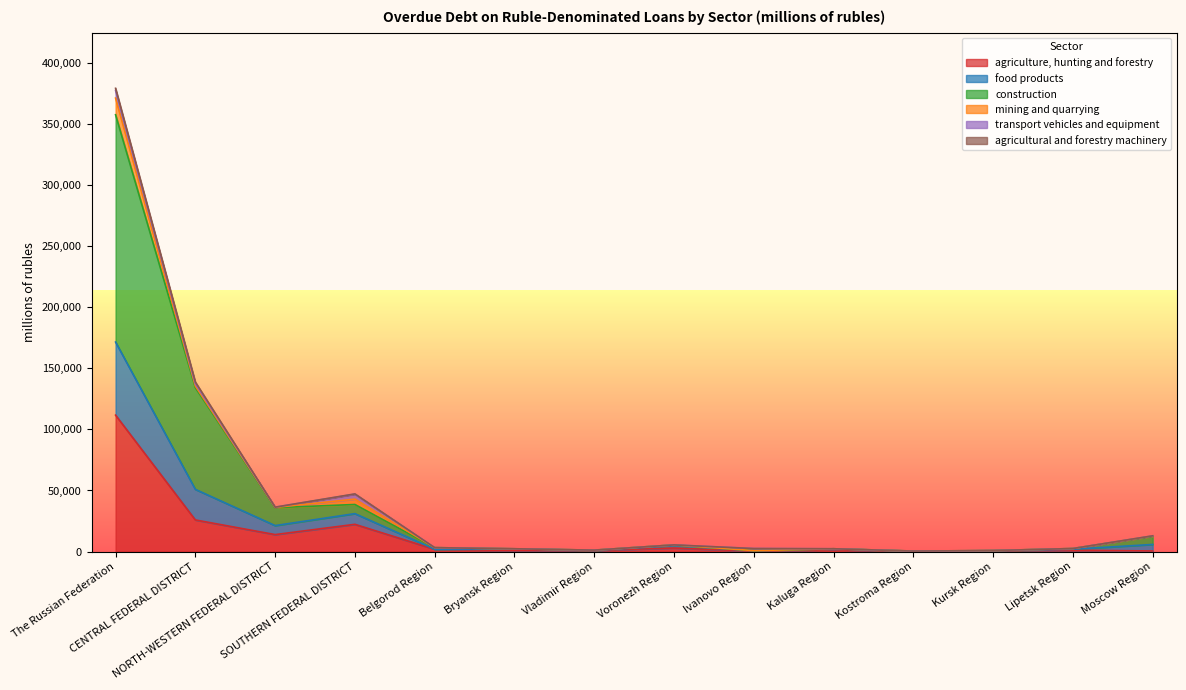

Which series has the largest total across all categories?

construction